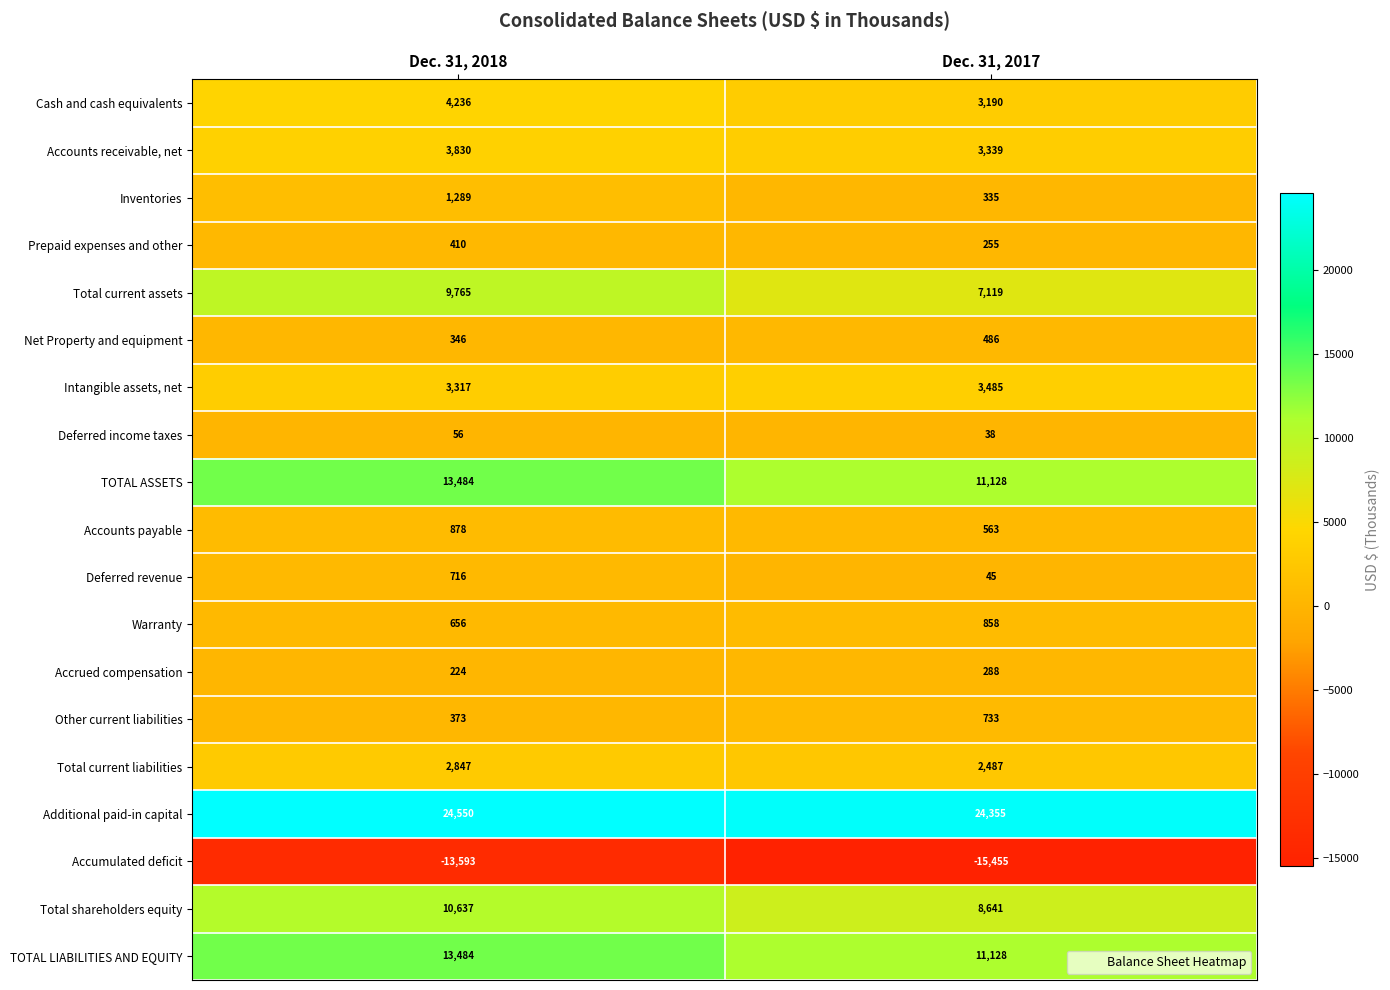

List the labels in order of Additional paid-in capital value, largest first.

Dec. 31, 2018, Dec. 31, 2017